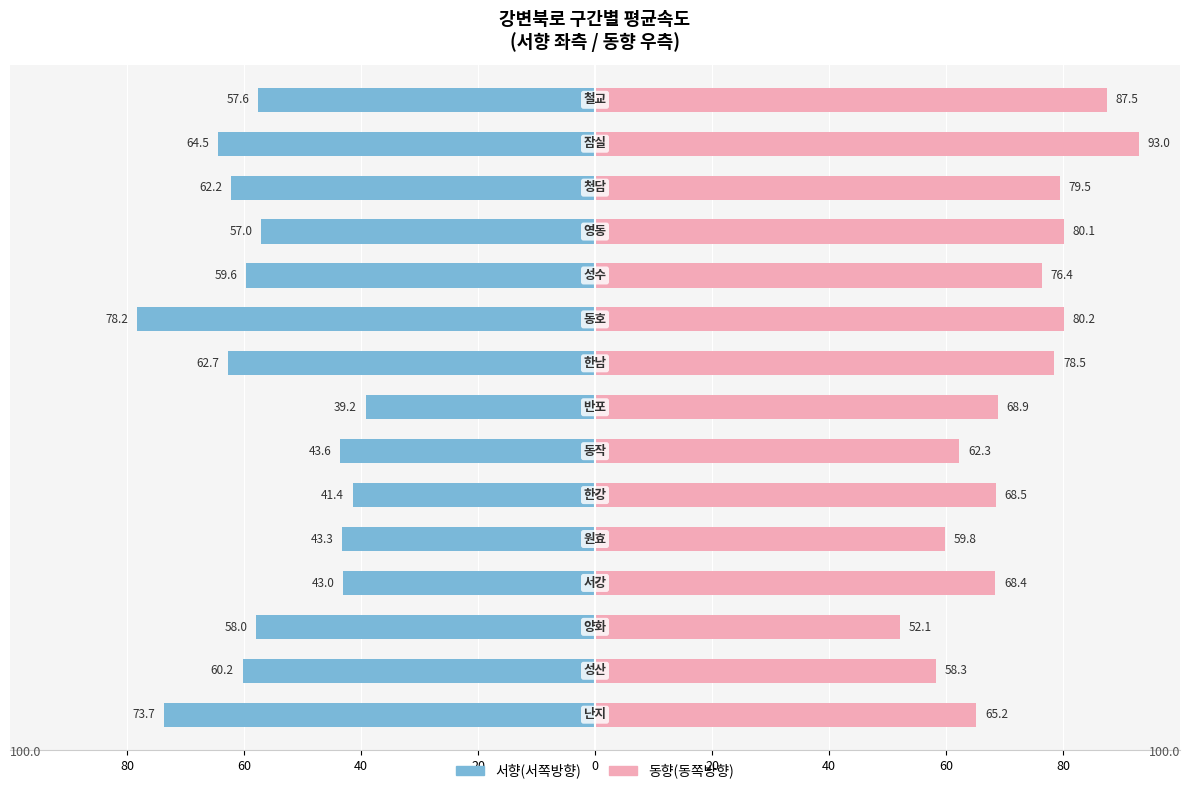

How many groups of bars are there?

15